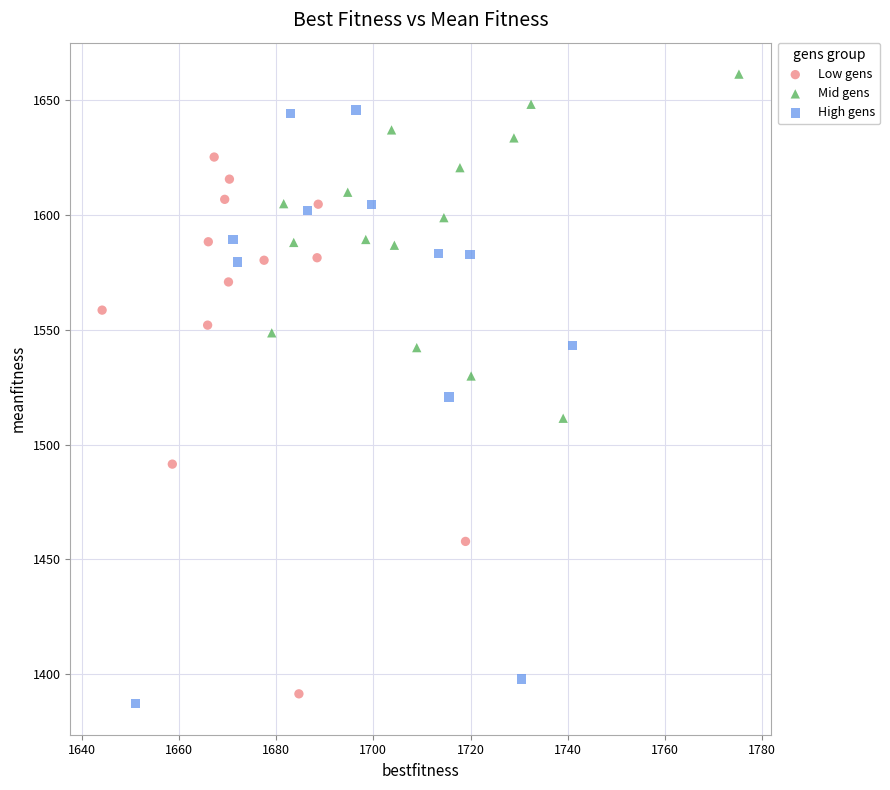

Which series reaches the maximum Y coordinate?

Mid gens